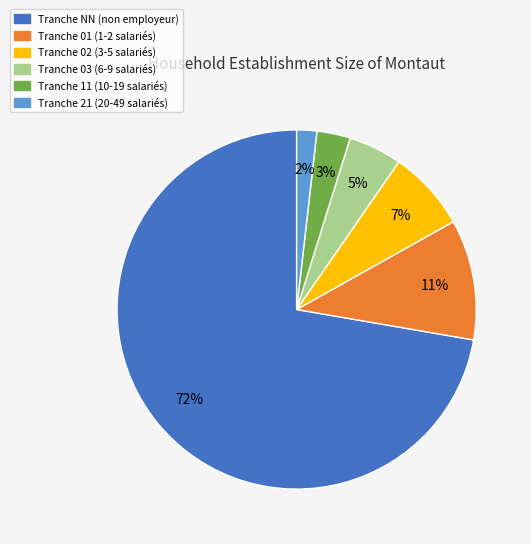

Is there any slice that represents more than half of the pie?

Yes